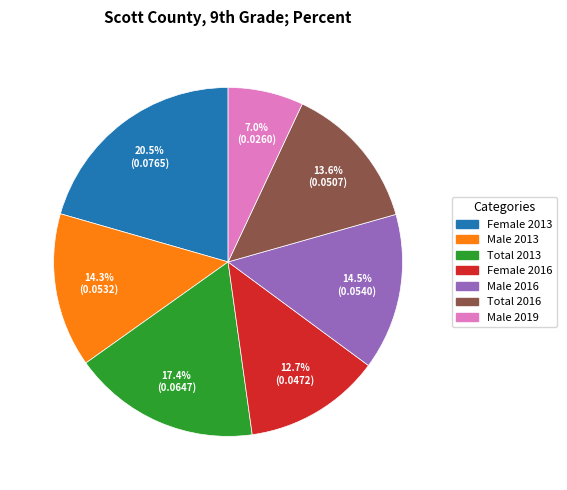

Is there any slice that represents more than half of the pie?

No